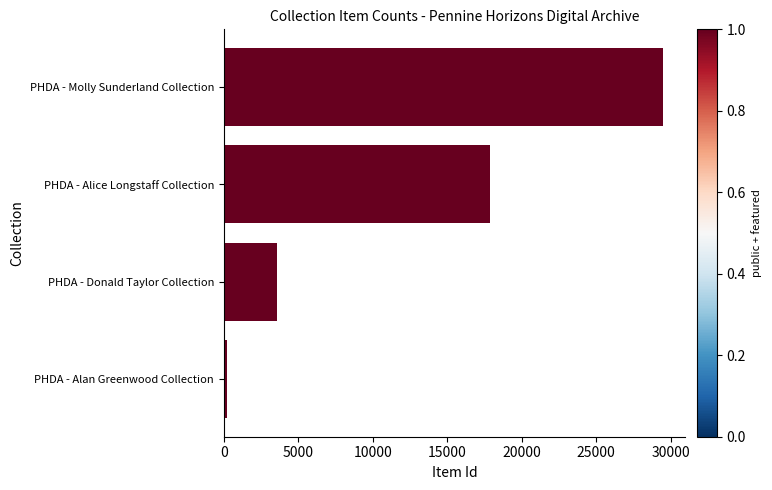

How many values are between 3609 and 29510?

3